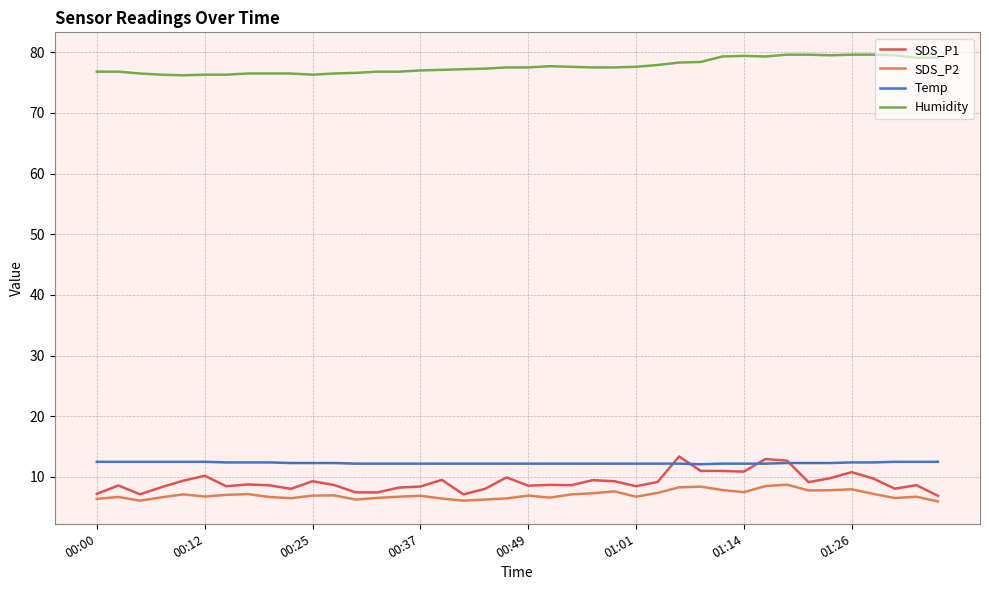

What is the average value of the SDS_P2 series?

7.0